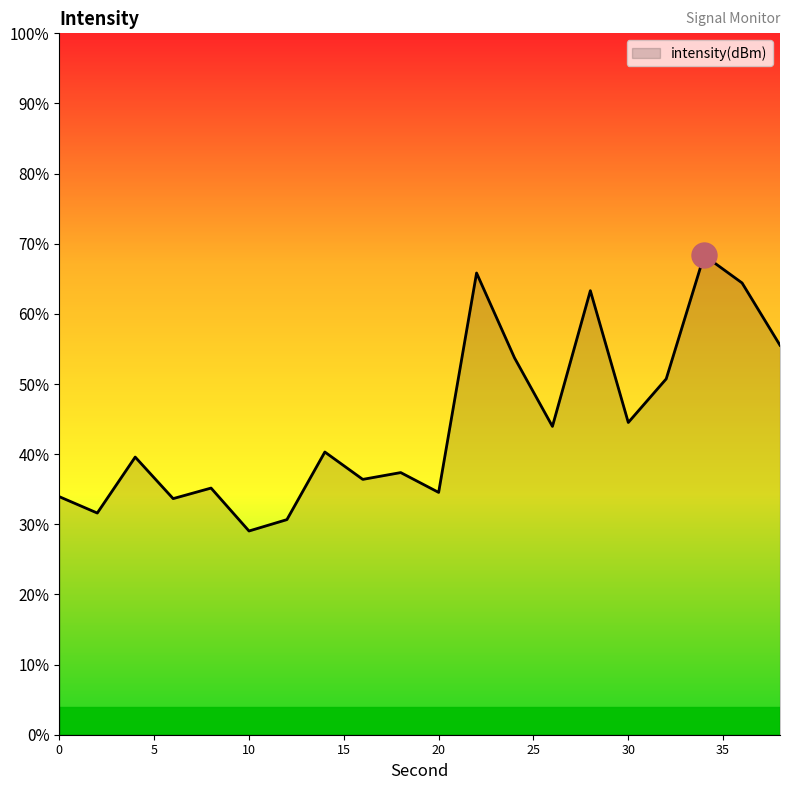

Reading left to right, transcribe all the data shown in this chart.

-103.2	-103.7	-102.1	-103.3	-103.0	-104.2	-103.9	-101.9	-102.7	-102.5	-103.1	-96.8	-99.3	-101.2	-97.3	-101.1	-99.9	-96.3	-97.1	-98.9